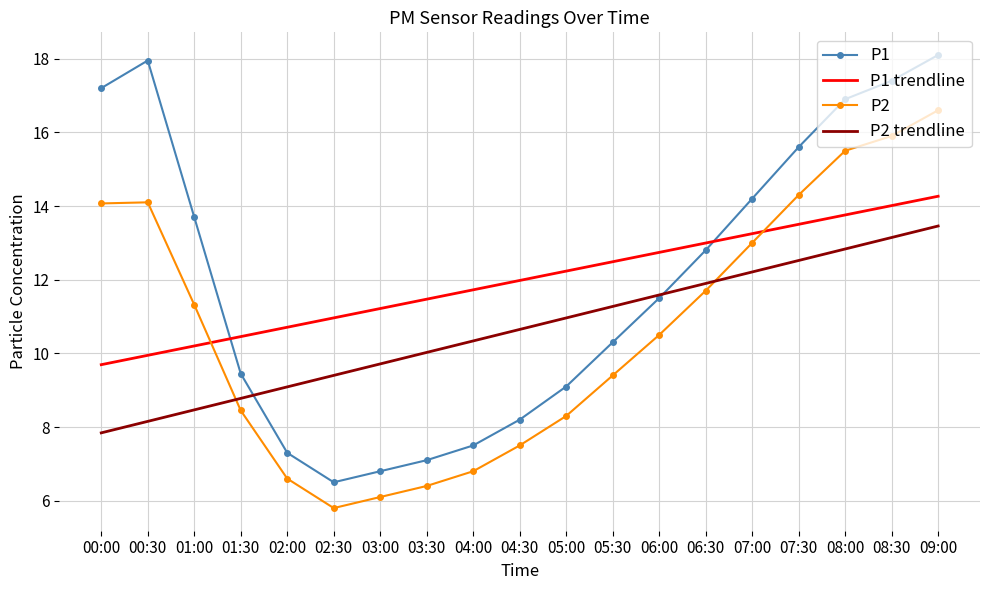

What is the greatest value displayed?

18.1